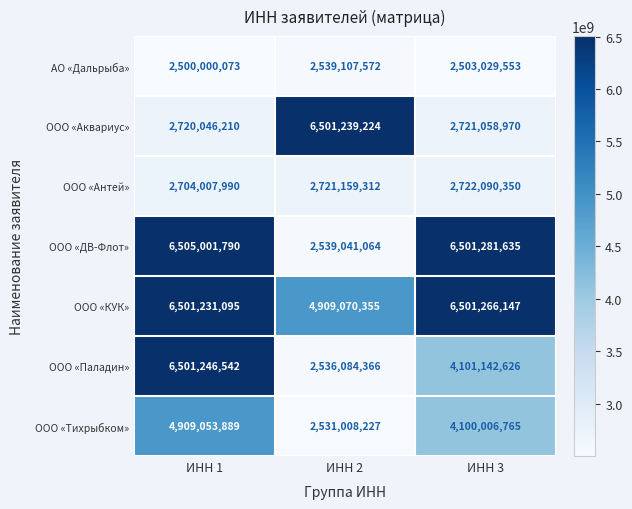

Which series changed the most between ИНН 2 and ИНН 3?

ООО «ДВ-Флот»